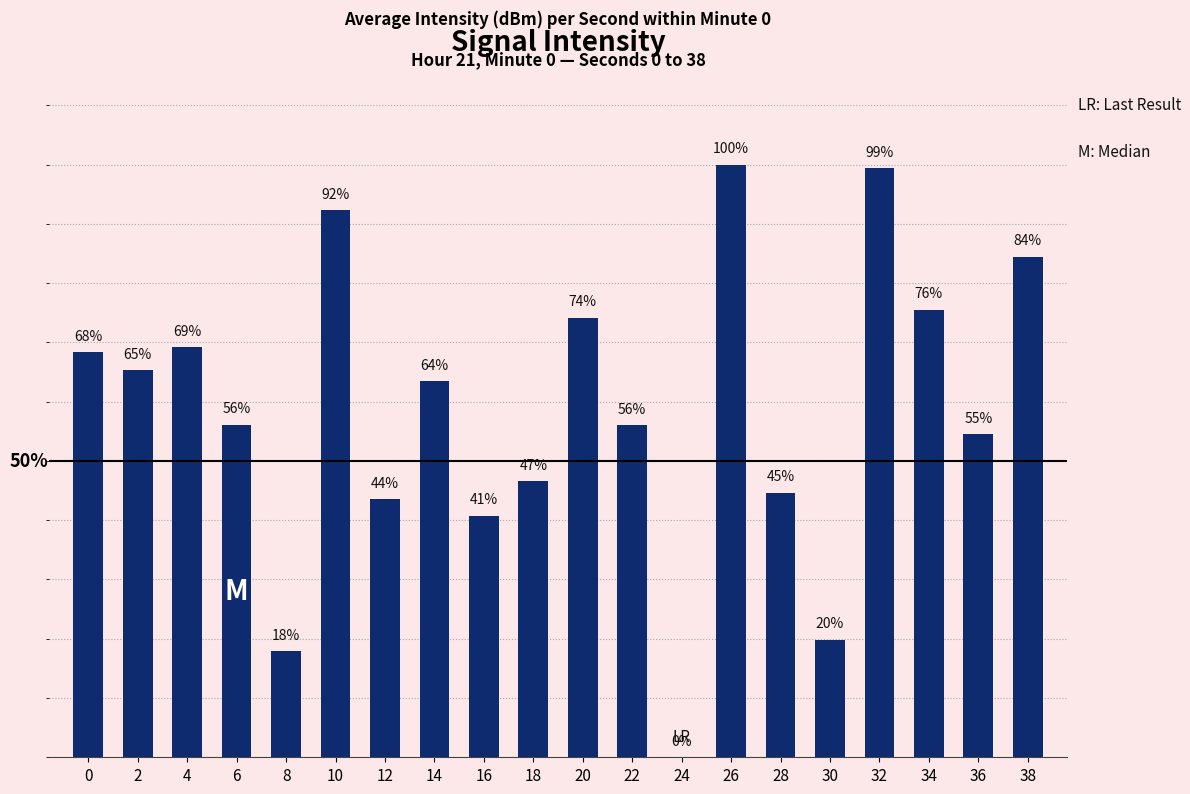

Reading left to right, what are all the values shown in this chart?

0=68.3	2=65.3	4=69.2	6=56.1	8=17.9	10=92.3	12=43.5	14=63.5	16=40.8	18=46.6	20=74.2	22=56.1	24=0.0	26=100.0	28=44.6	30=19.8	32=99.3	34=75.5	36=54.6	38=84.4